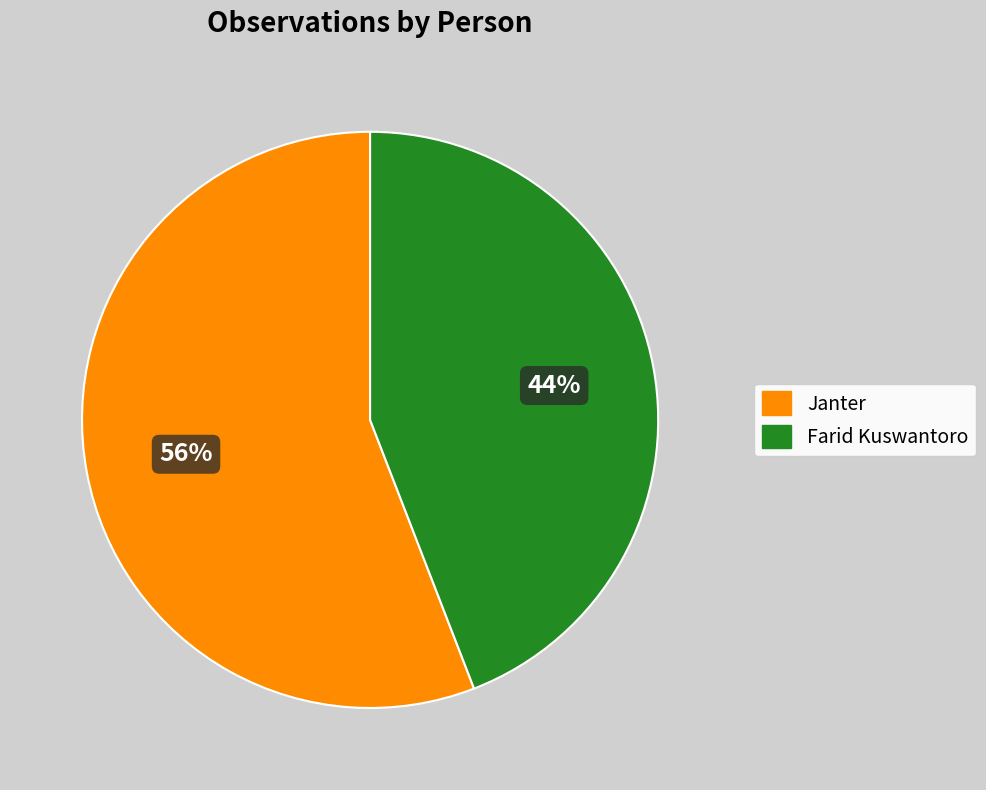

To the nearest percent, what portion does Janter represent?

56%